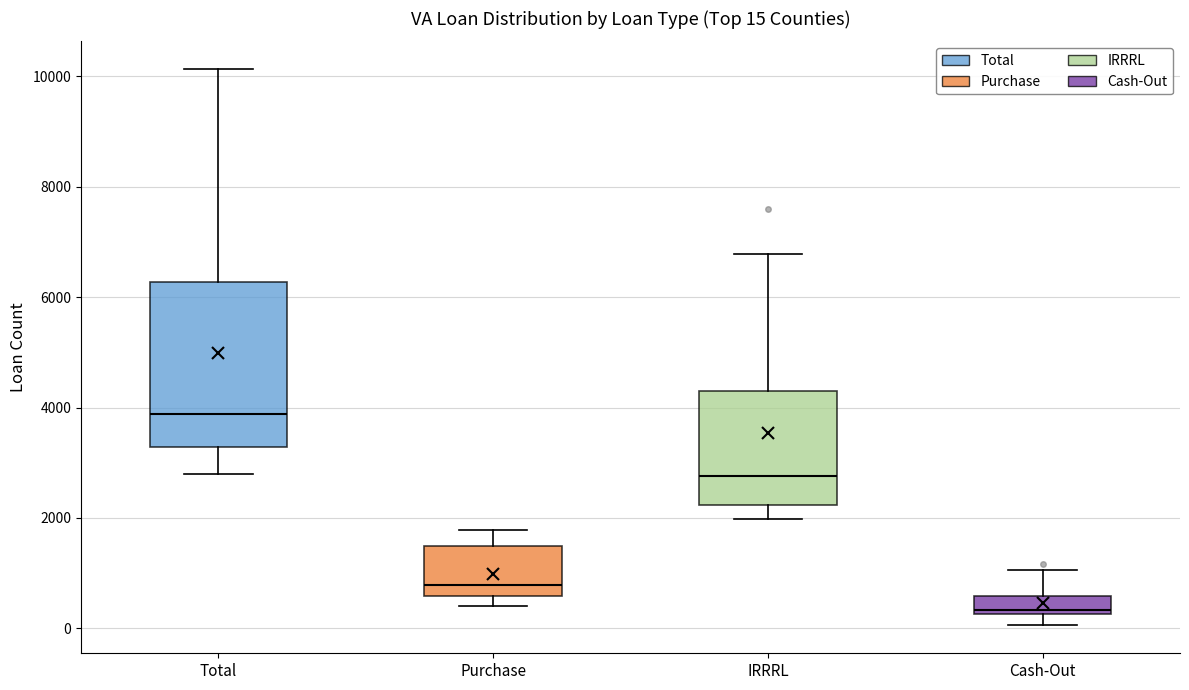

Which box has the highest median line?

Total